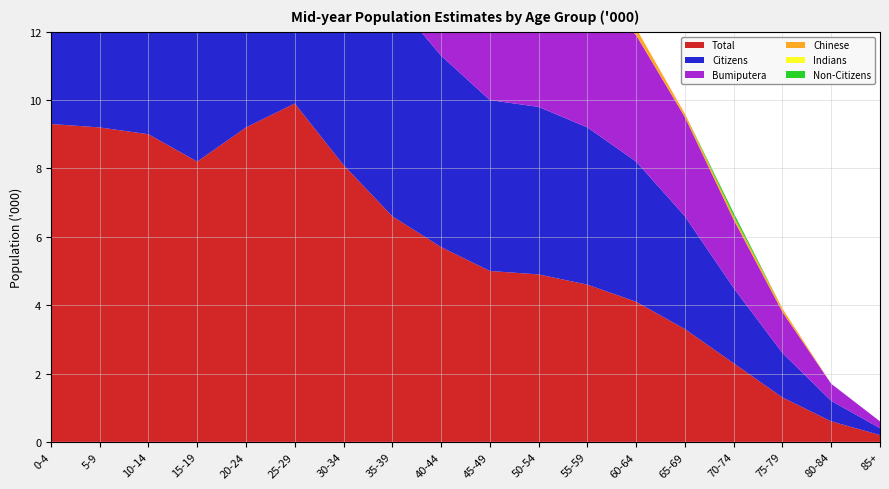

Between 0-4 and 55-59, which series saw the biggest shift?

Total